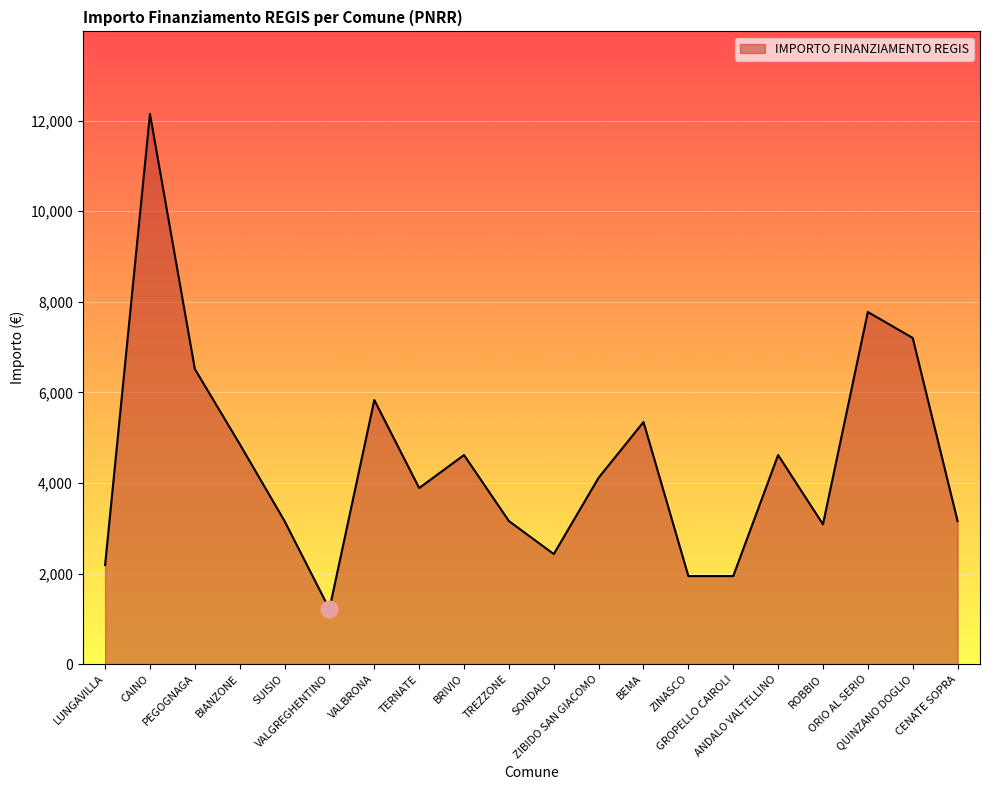

What is the sum of the values at BRIVIO and TREZZONE?

7776